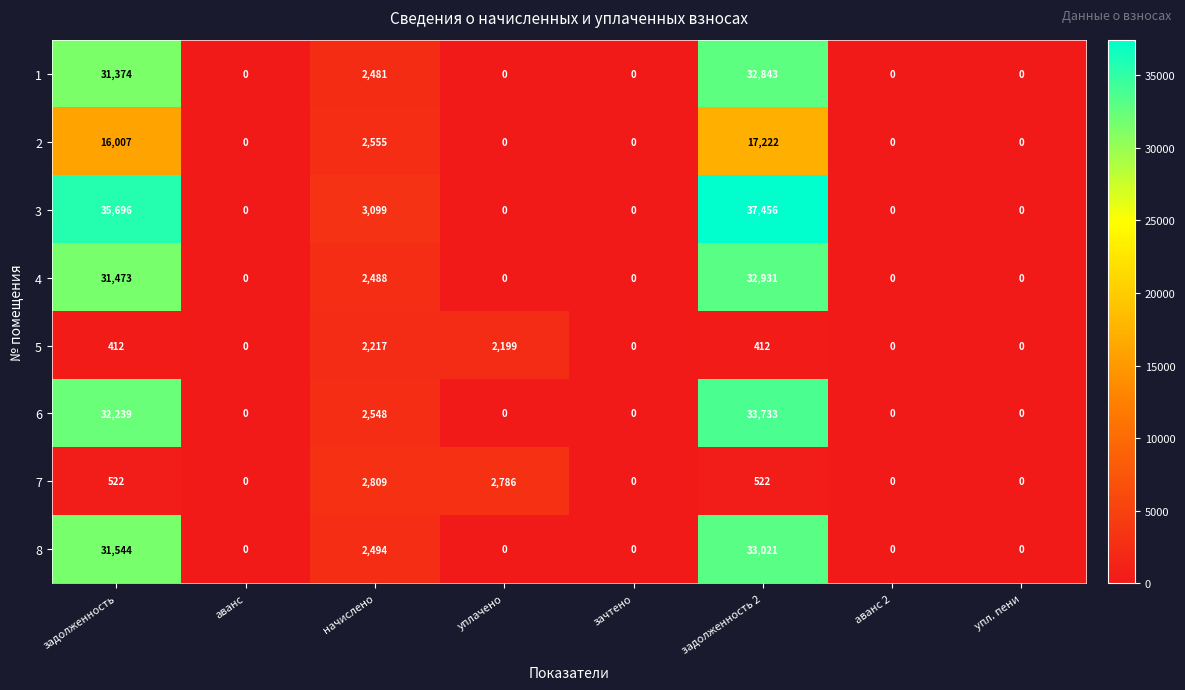

What is the difference between the 1 values at задолженность 2 and зачтено?

32843